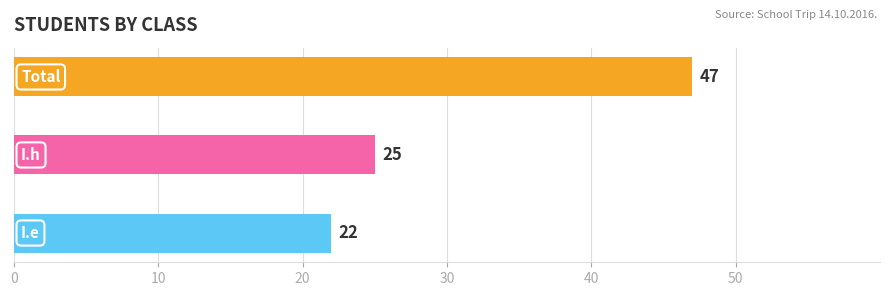

What is the greatest value displayed?

47